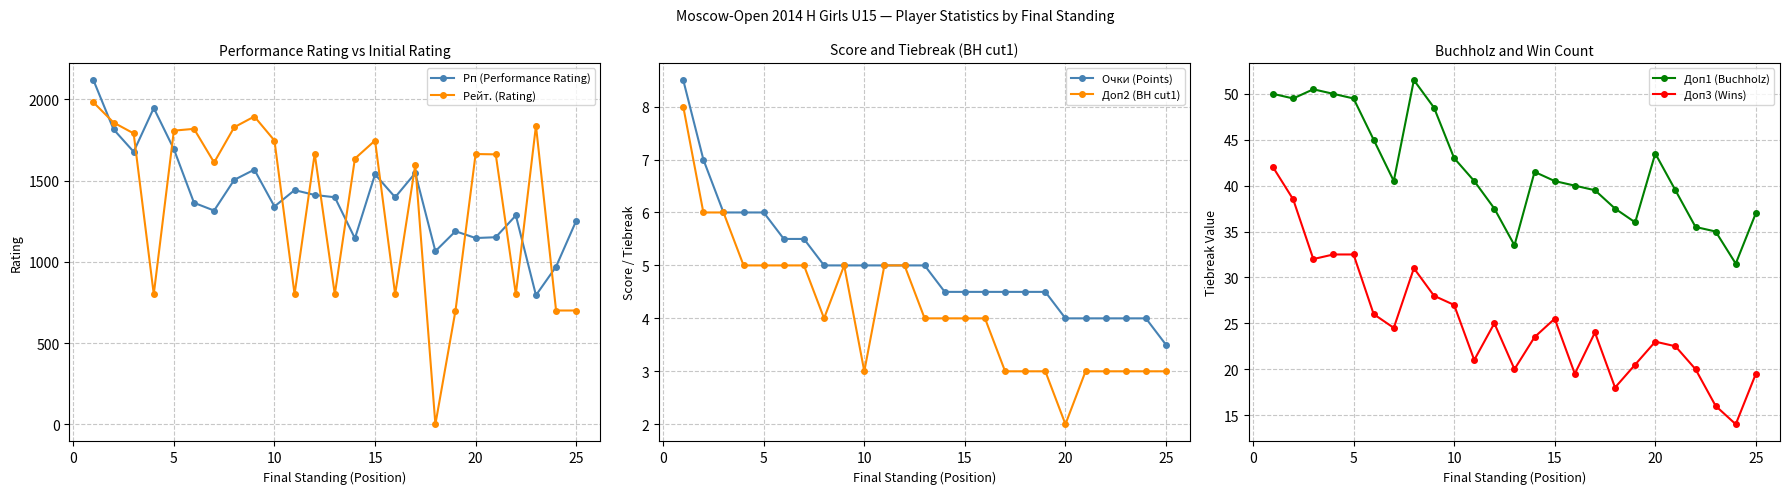

How many times do Рейт. (Rating) and Рп (Performance Rating) cross each other?

14